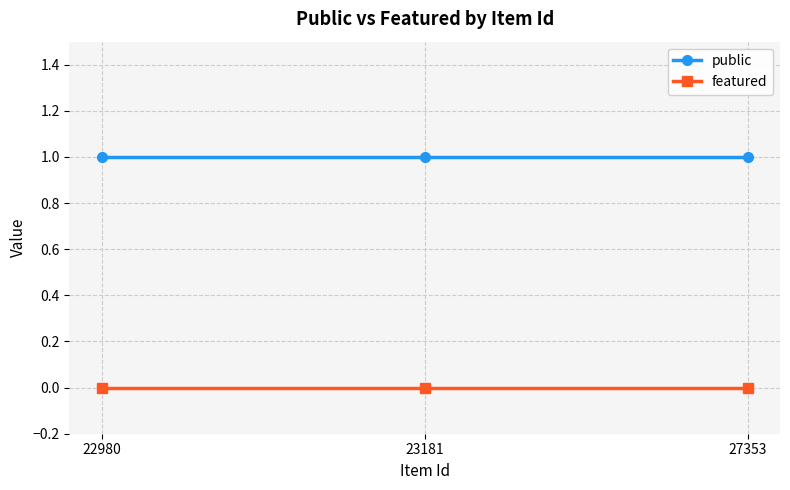

At how many categories does at least one series exceed 0?

3